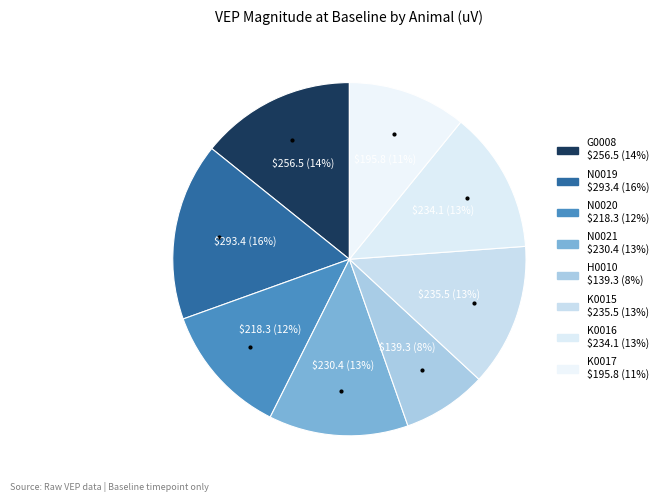

How many segments does this pie chart have?

8